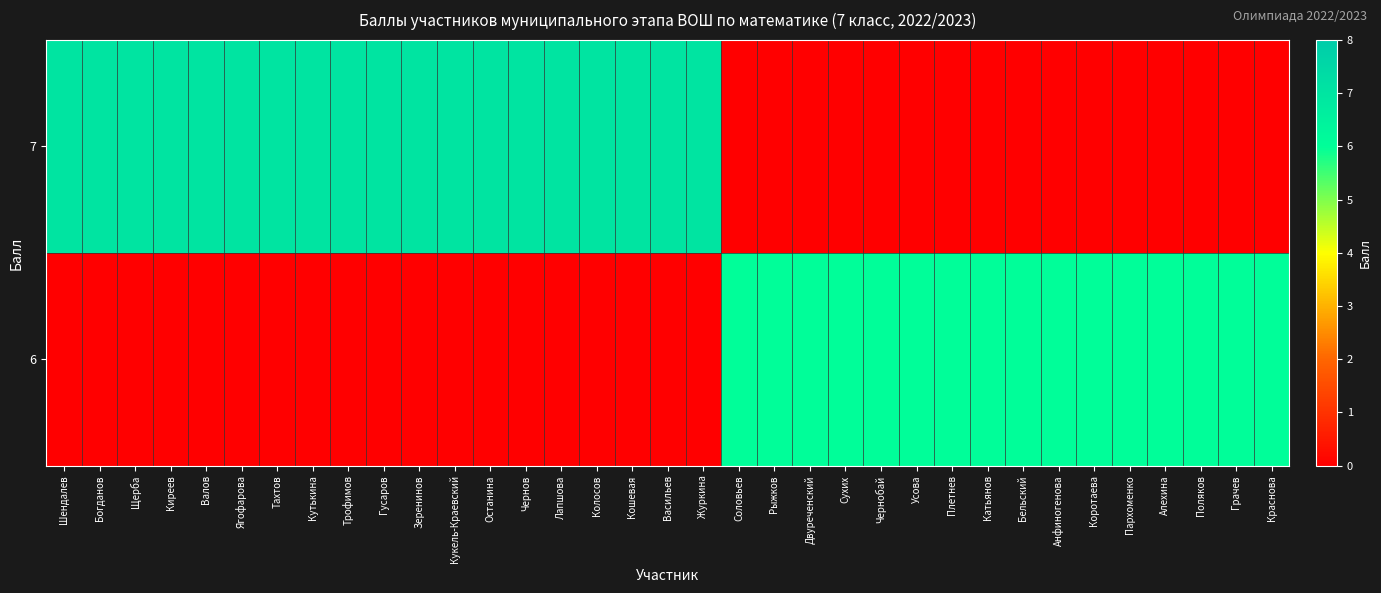

Which series has the largest total across all categories?

row_0